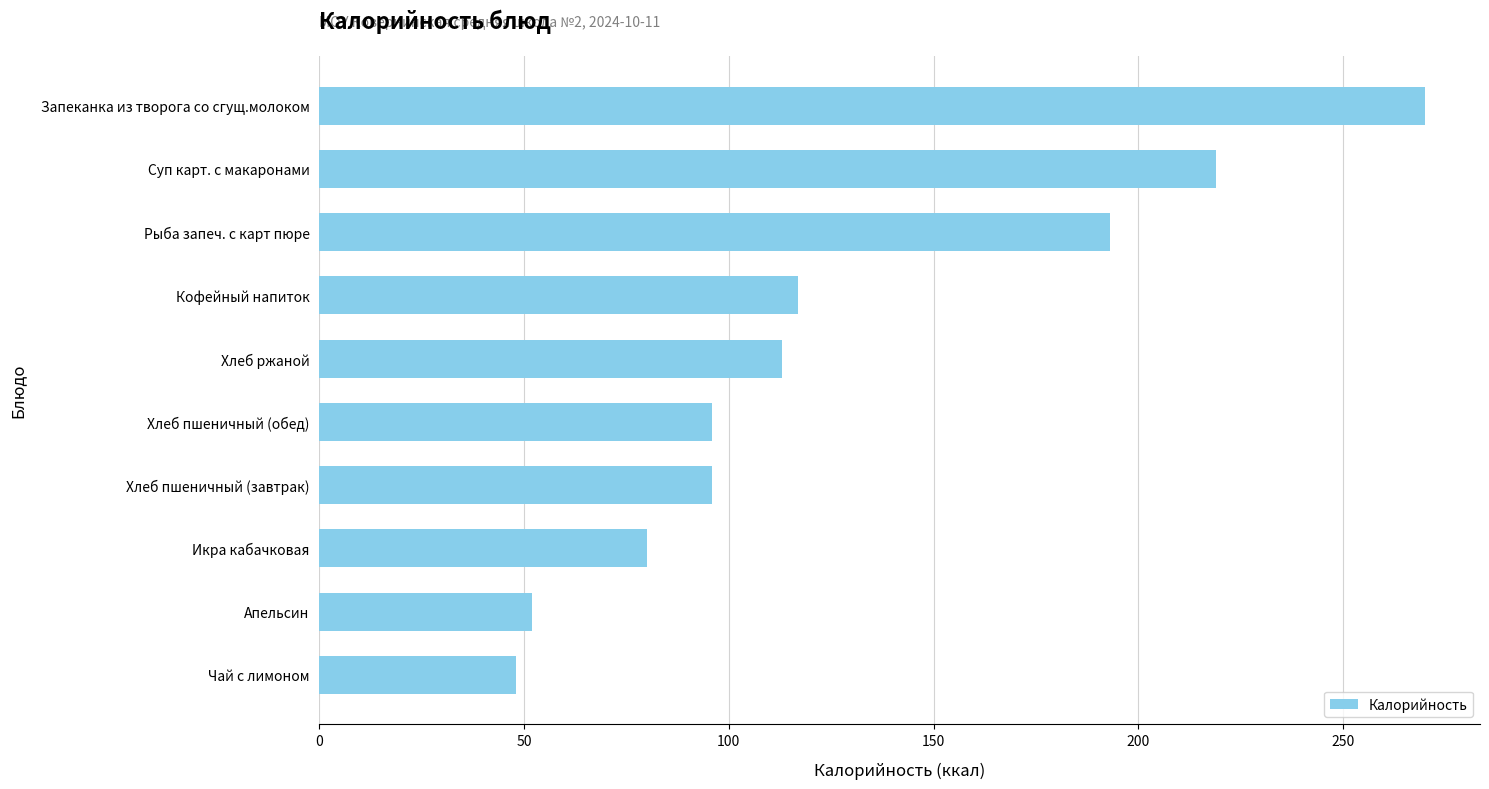

Does the chart contain stacked bars?

No